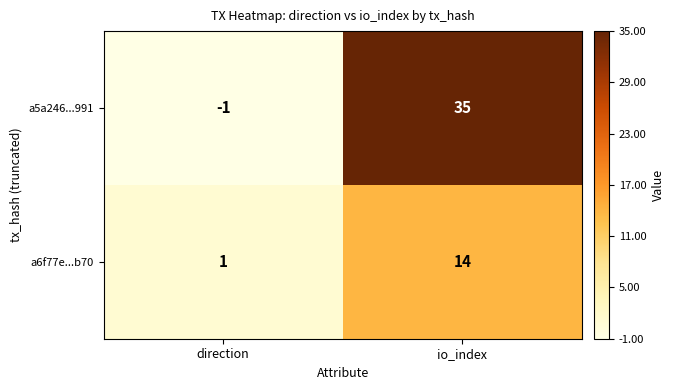

Reading right to left, list all the values displayed in this chart.

a5a246...991: 35	-1
a6f77e...b70: 14	1